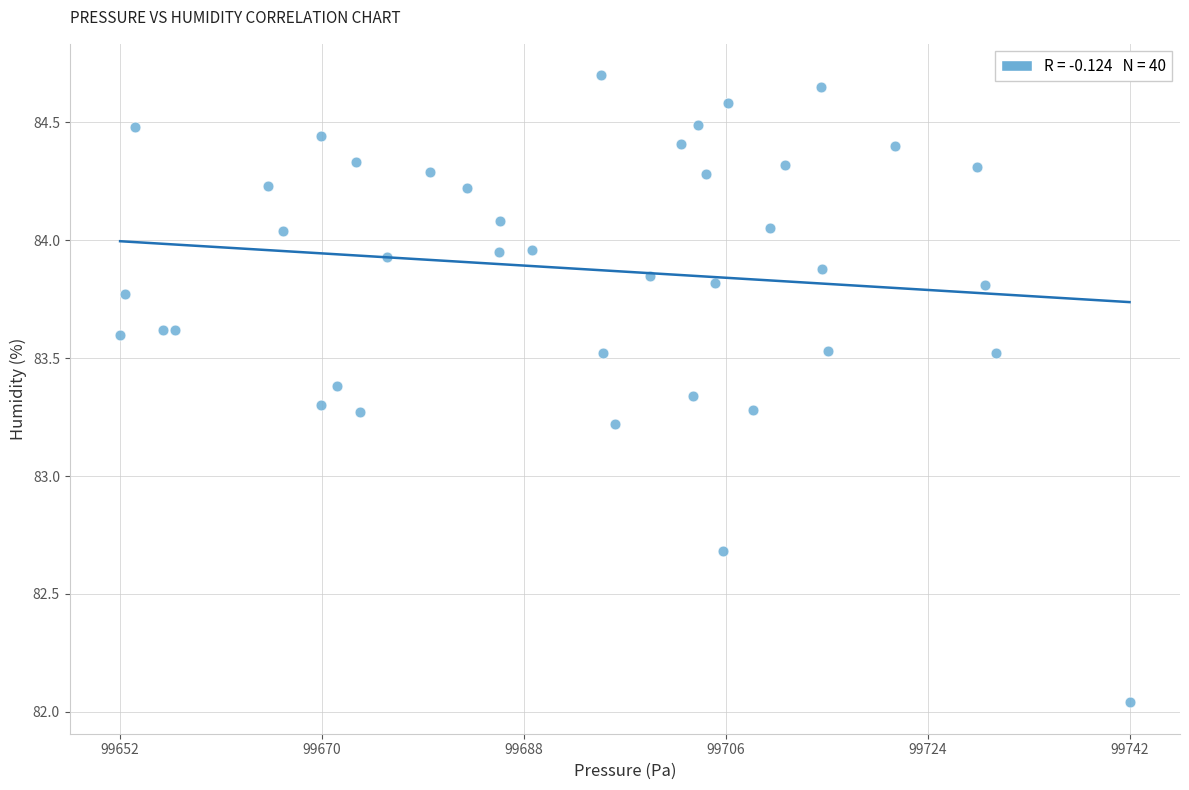

What Y value in the scatter plot is closest to 83?

83.2